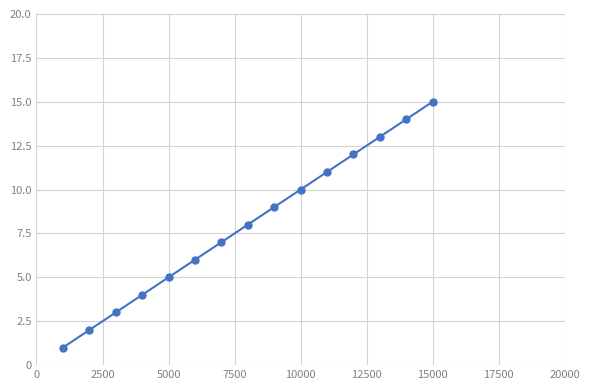

What is the greatest value displayed?

15